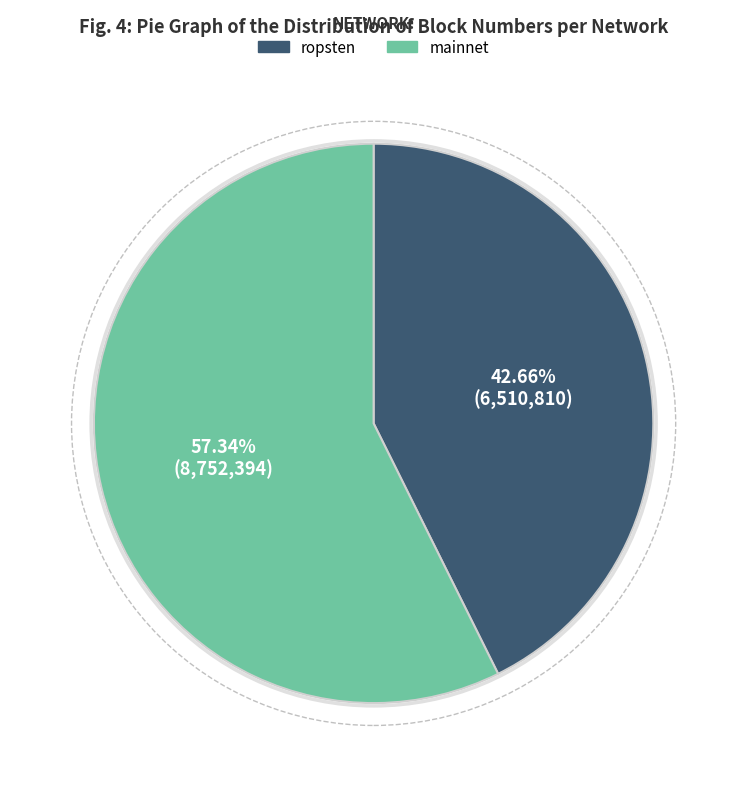

Rank the categories by value from lowest to highest.

ropsten, mainnet